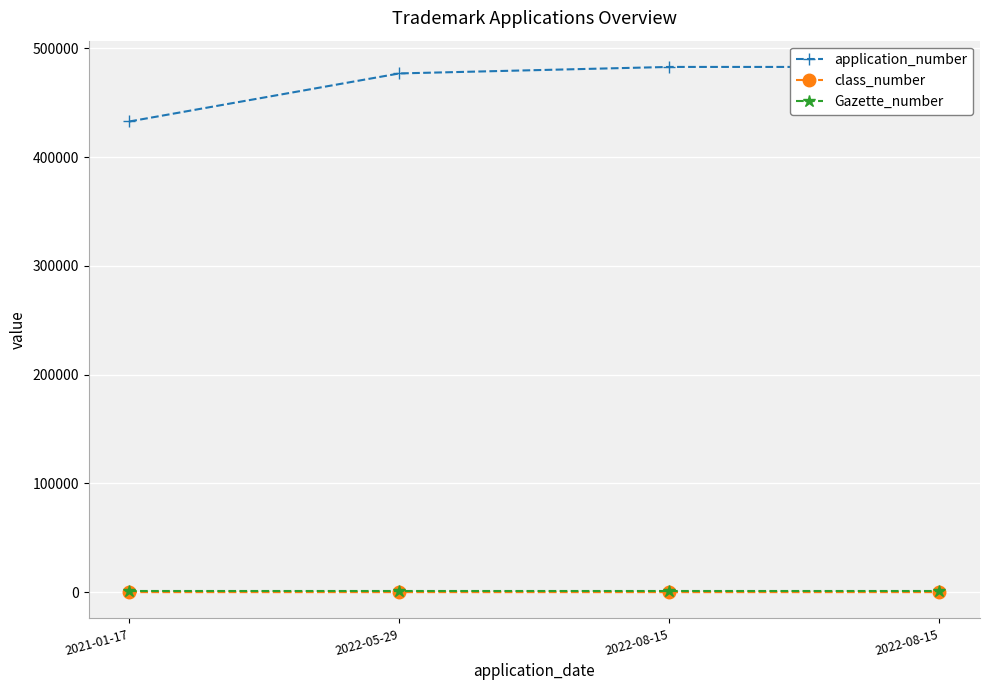

What is the difference between the second highest and second lowest values in the application_number series?

5976